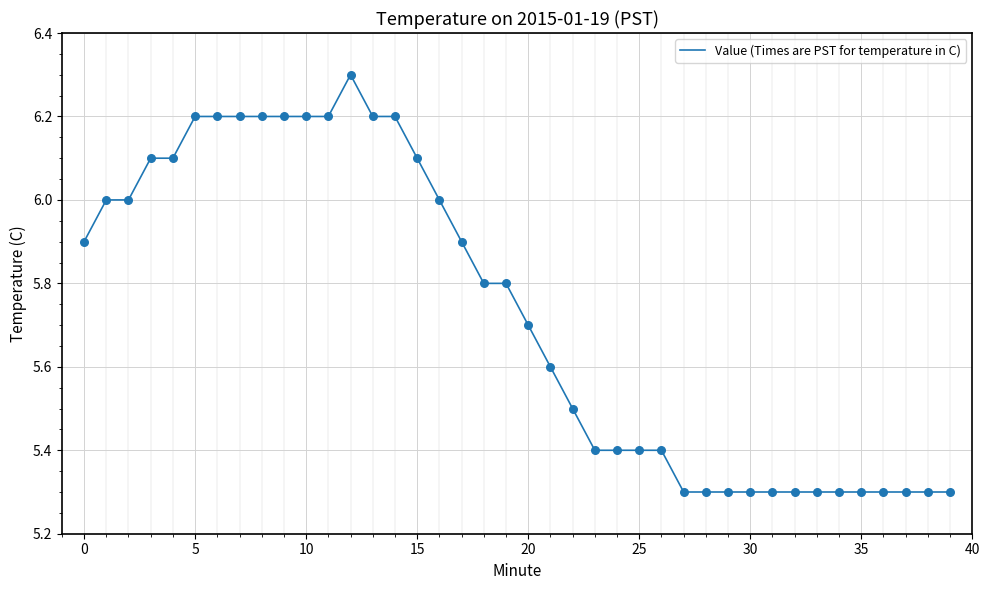

What is the maximum value shown in the chart?

6.3